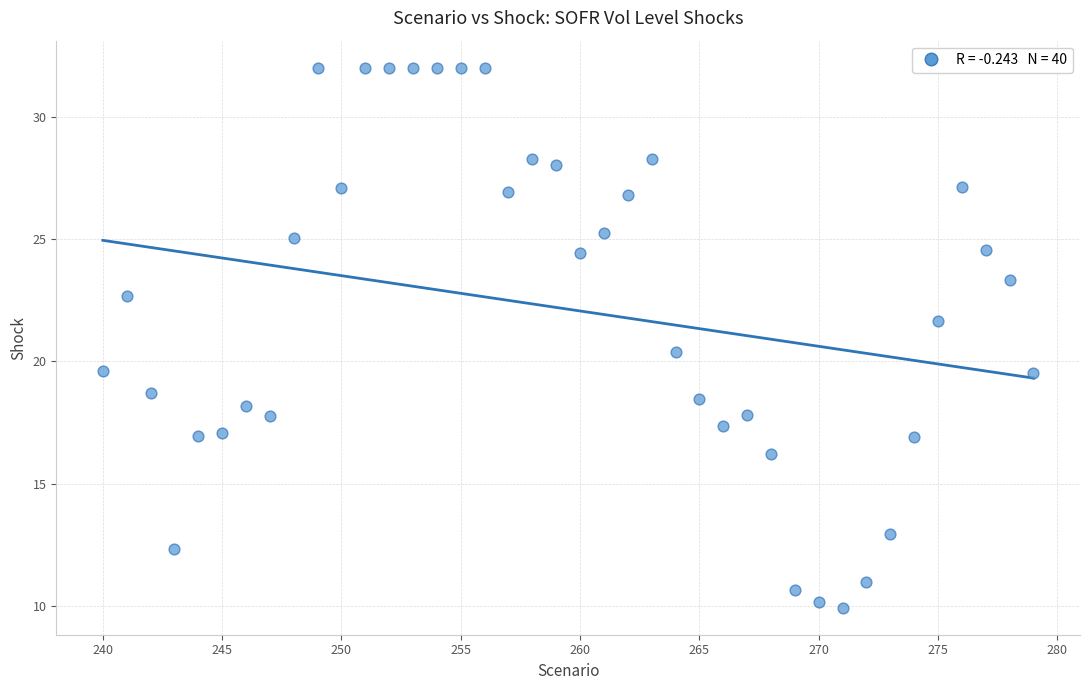

What is the range of Y values (max minus min)?

22.1